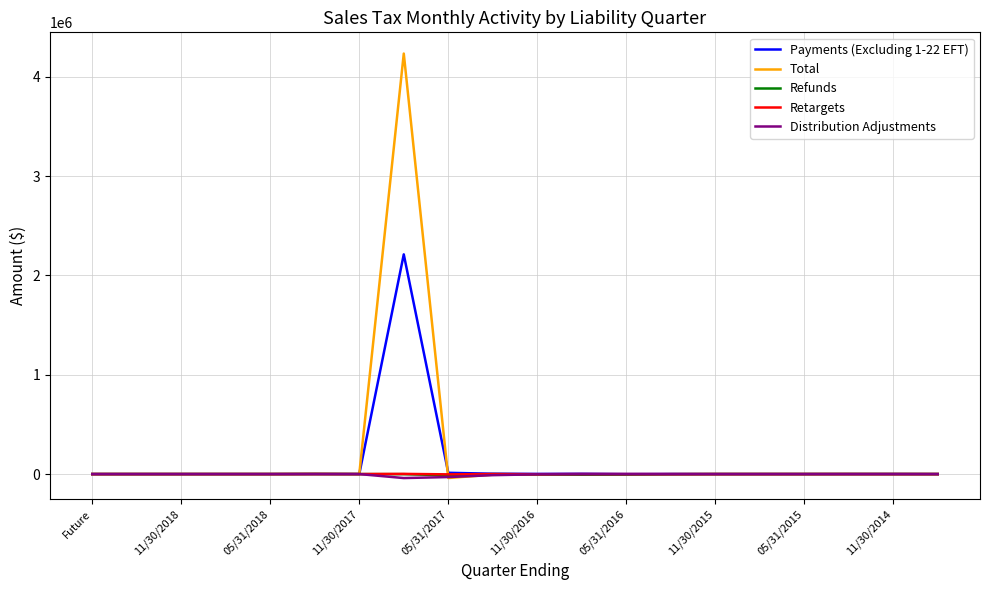

What is the difference between the second highest and minimum values in the Total series?

41635.6